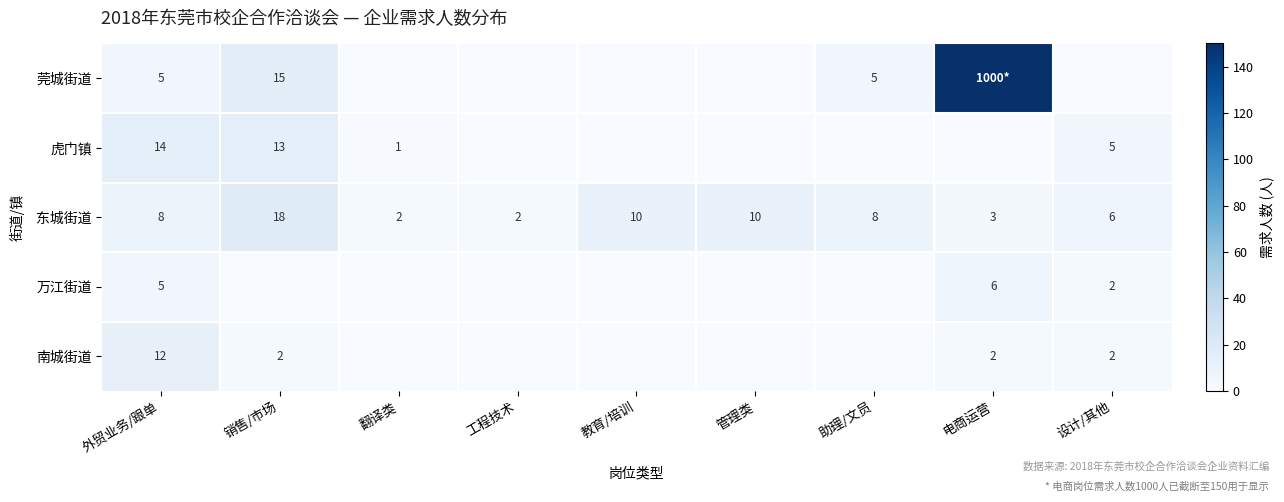

Between 助理/文员 and 工程技术, which is larger?

助理/文员